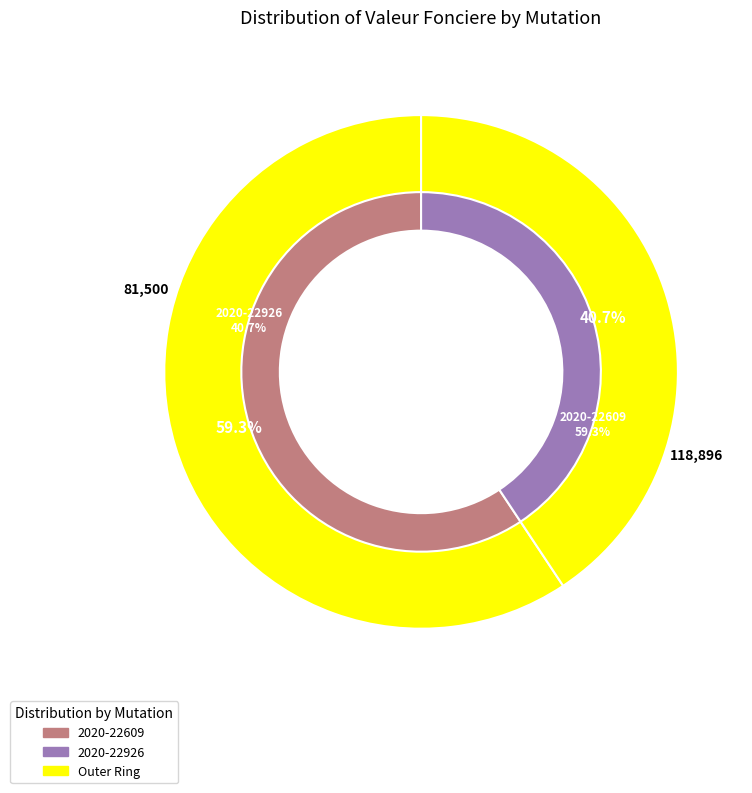

Does any single category account for the majority?

Yes